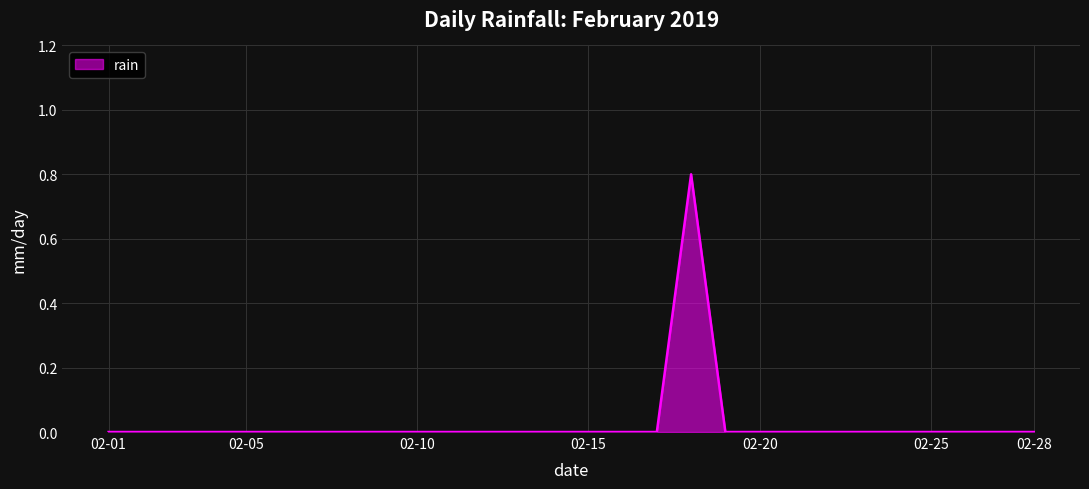

What is the maximum value shown in the chart?

0.8